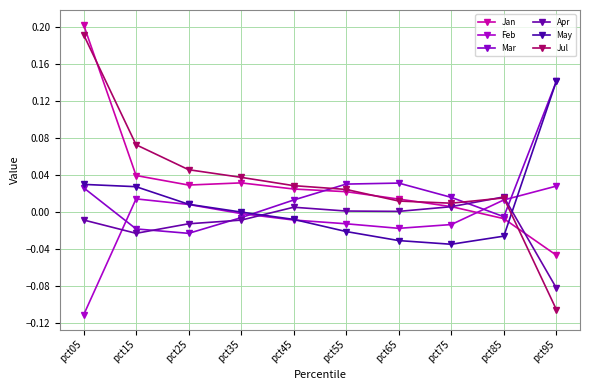

Which series has the largest total across all categories?

Jul